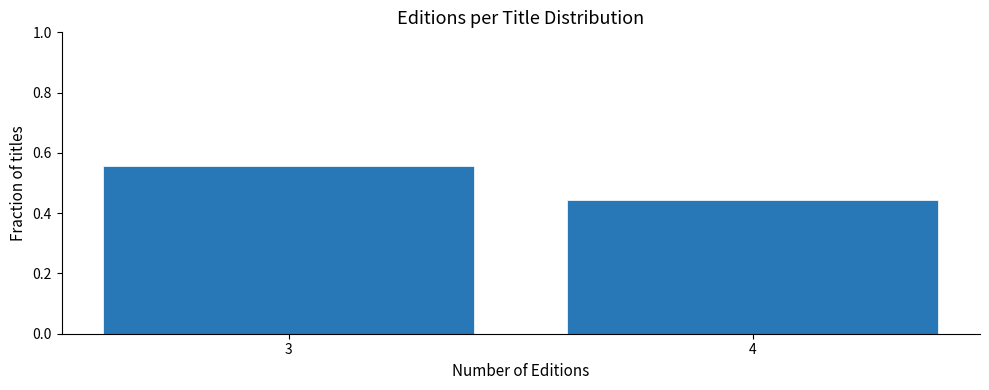

Rank the categories by value from highest to lowest.

3, 4